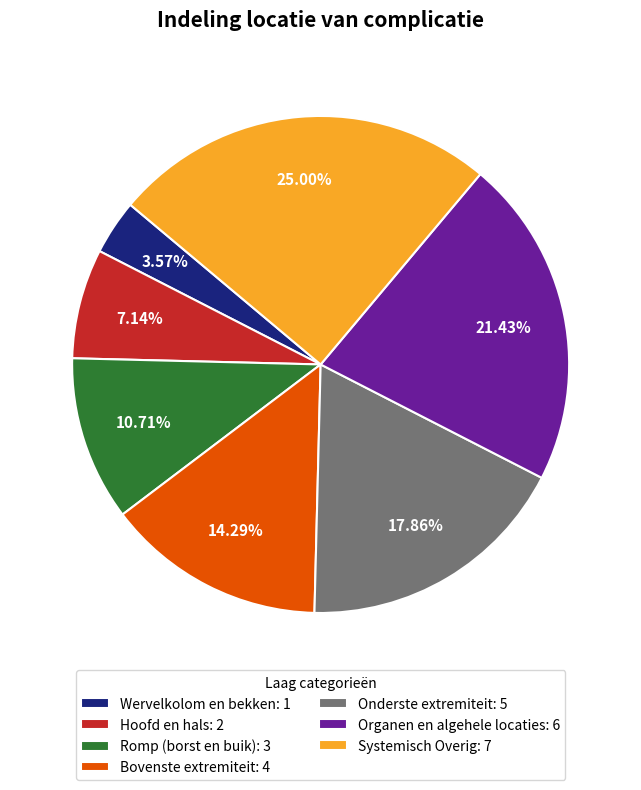

True or false: Wervelkolom en bekken accounts for 4% of the total.

True